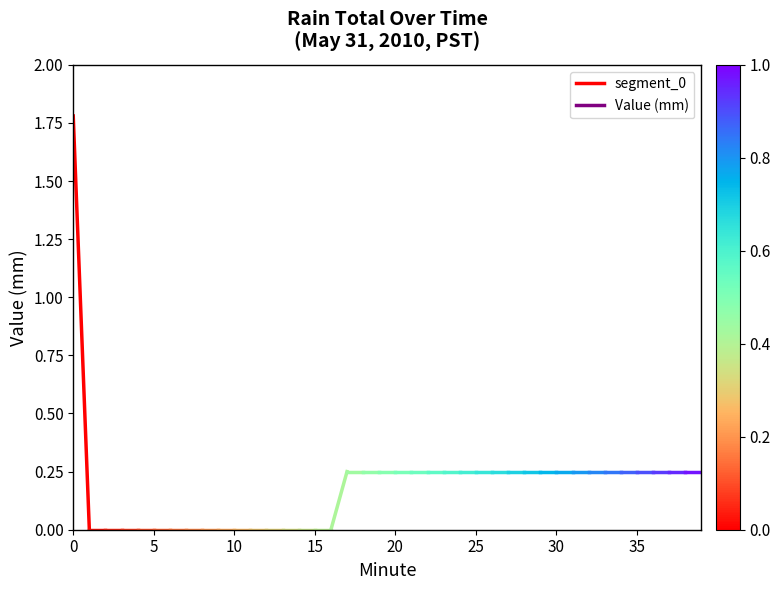

The value at 0 is 2.8. True or false?

False